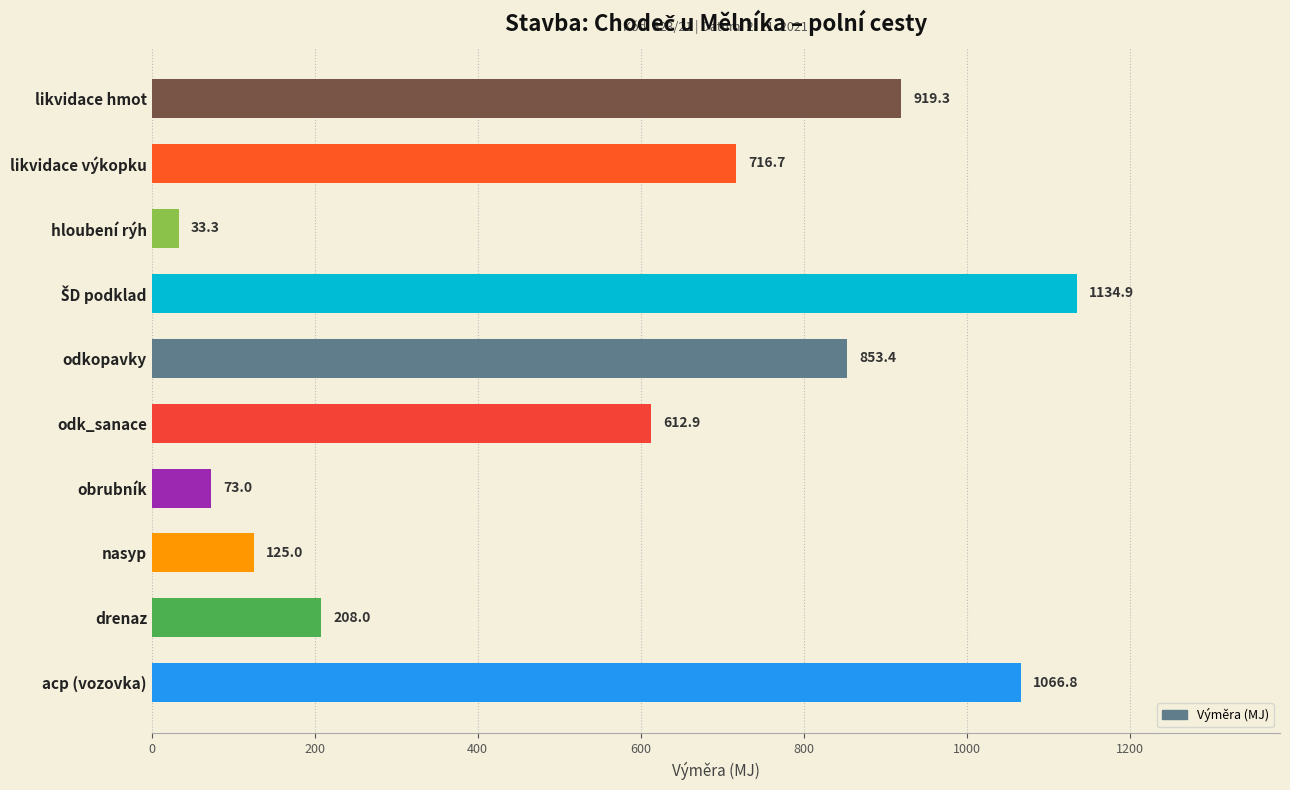

What is the sum of all values?

5743.2